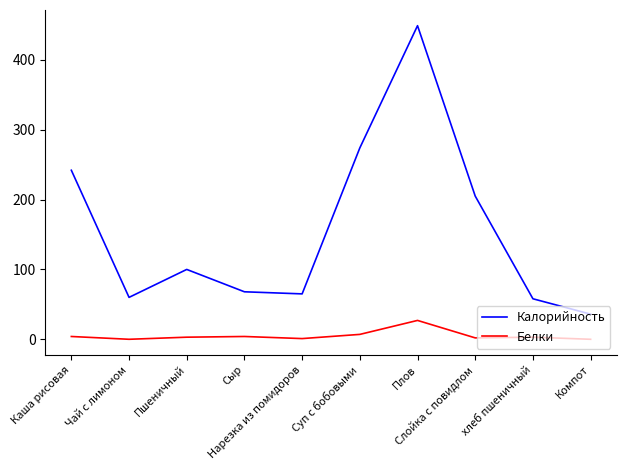

What is the difference between the highest and lowest values at Пшеничный?

97